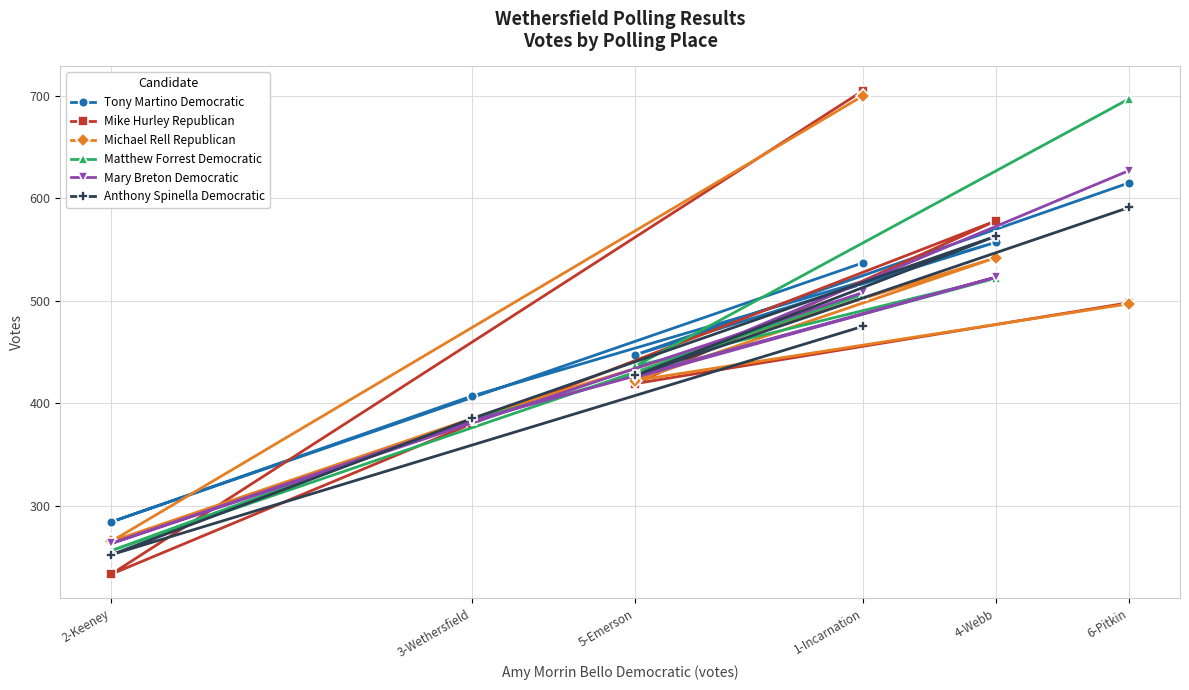

What is the spread (max minus min) of values at 2-Keeney?

51